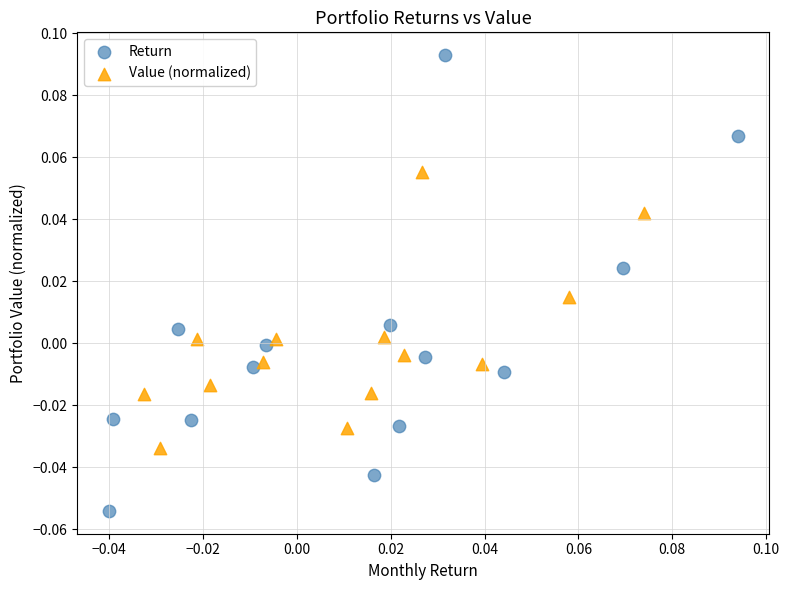

Which series has the largest Y range (max minus min)?

Return